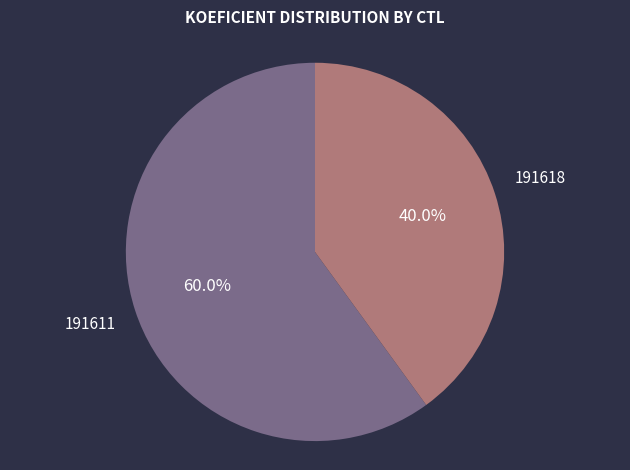

What is the ratio of the value at 191618 to the value at 191611?

0.7